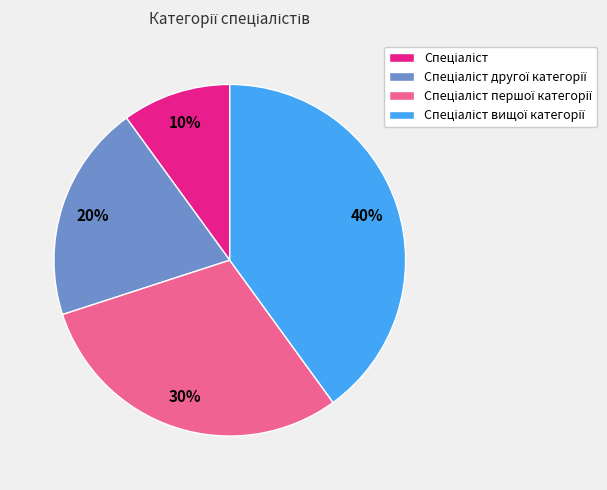

To the nearest percent, what is the difference between the largest and smallest slice percentages?

30%